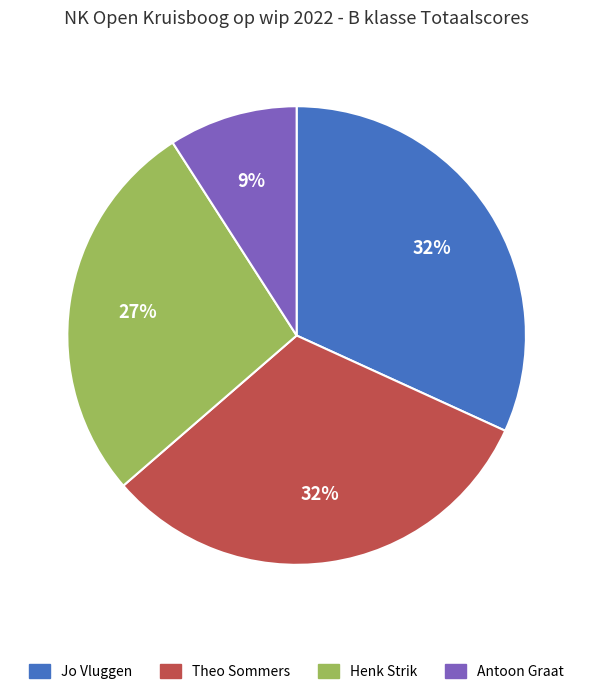

The Jo Vluggen slice represents 22% of the pie. True or false?

False